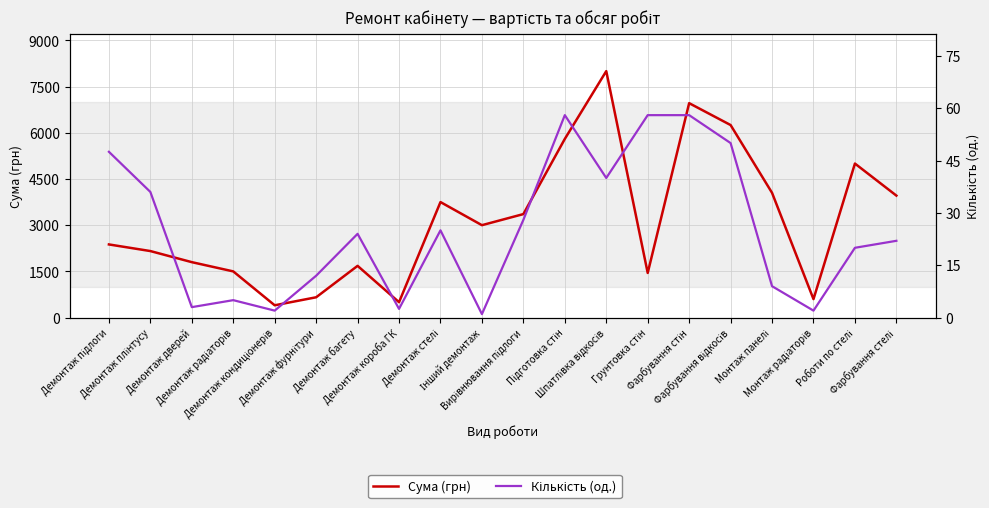

Which series has the largest range (max minus min)?

Сума (грн)